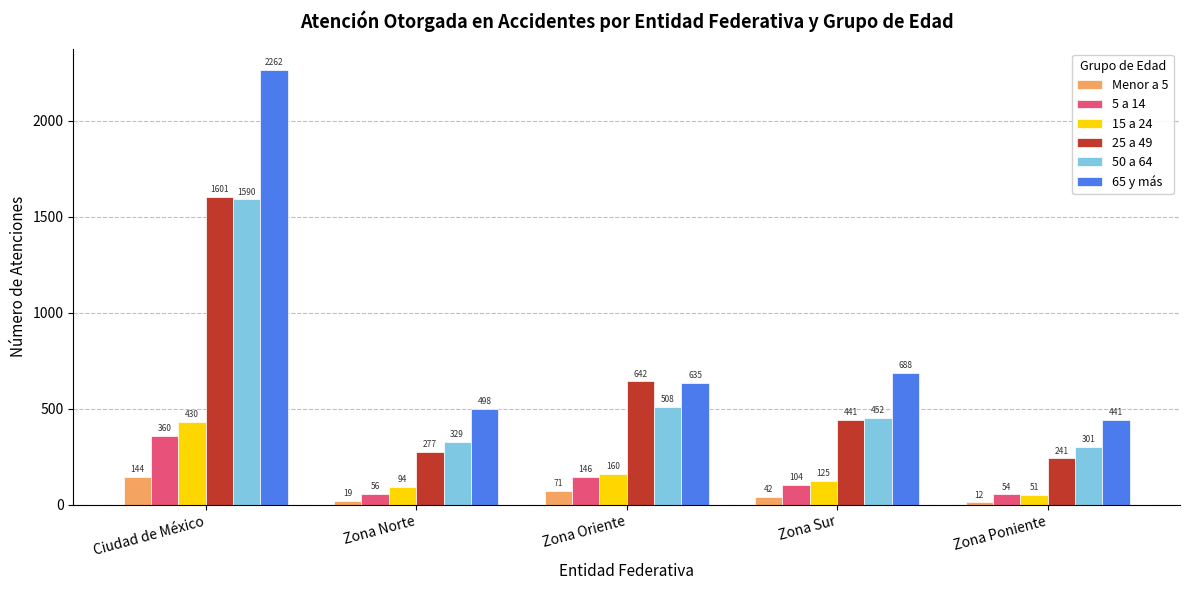

What is the label of the 1st bar from the right?

Zona Poniente